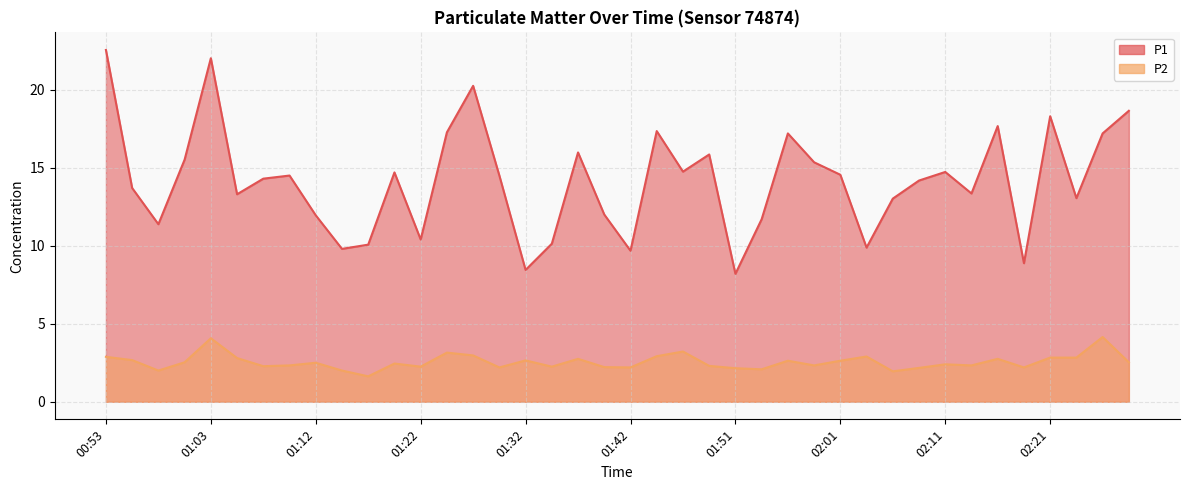

What is the label of the 22nd point from the left?

01:44